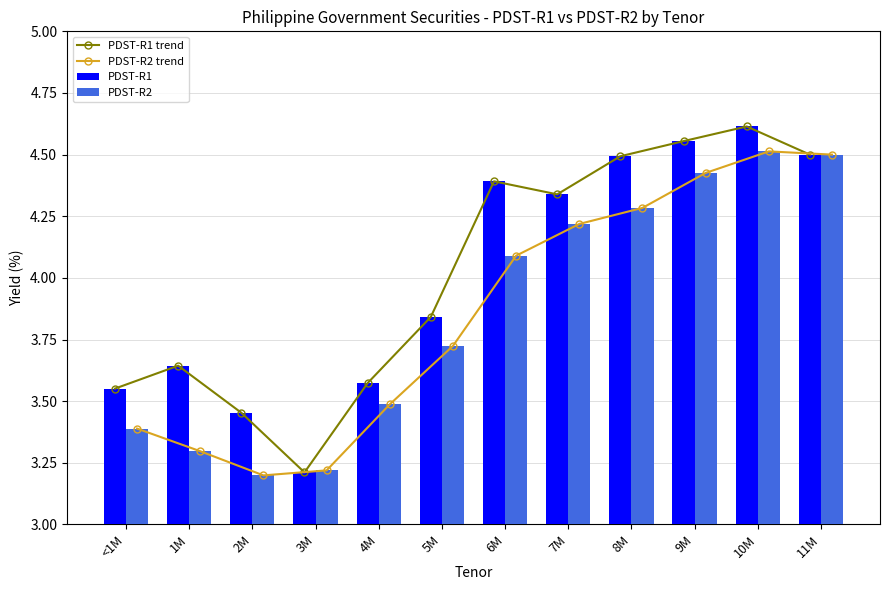

Does the chart contain stacked bars?

No